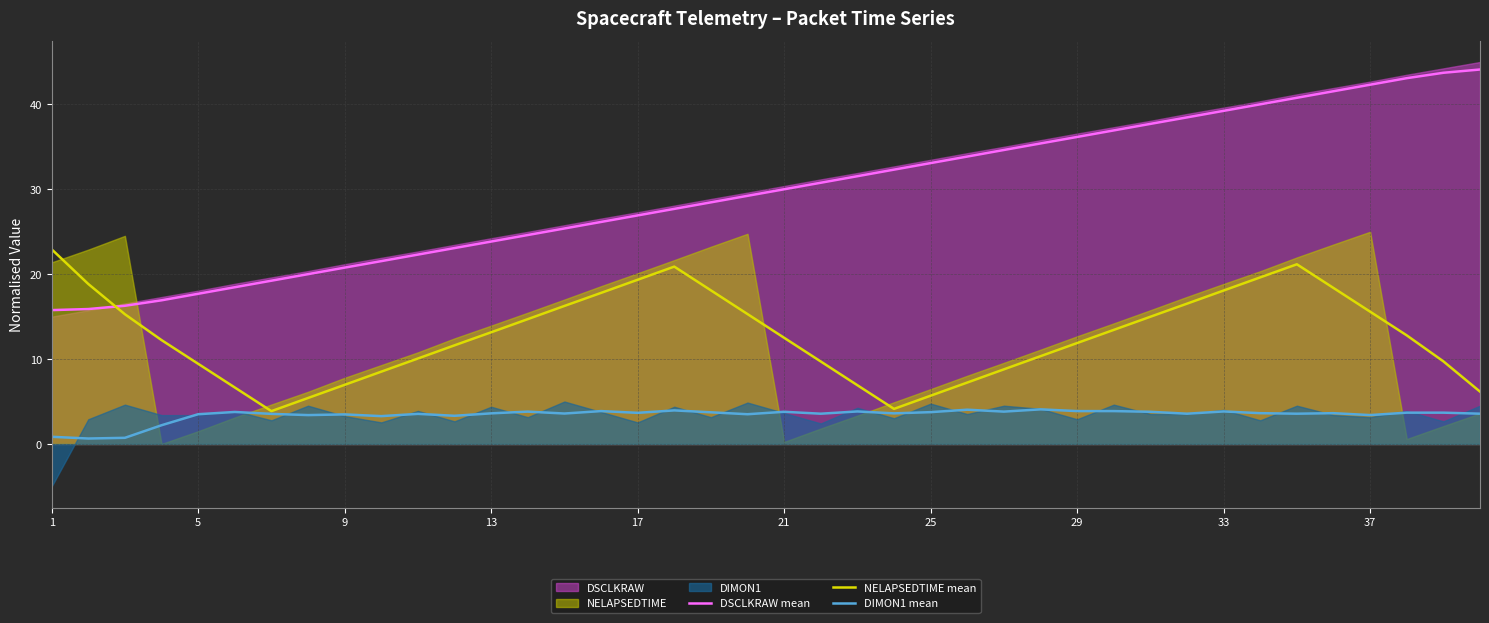

How many data points in DSCLKRAW mean are above 30?

20